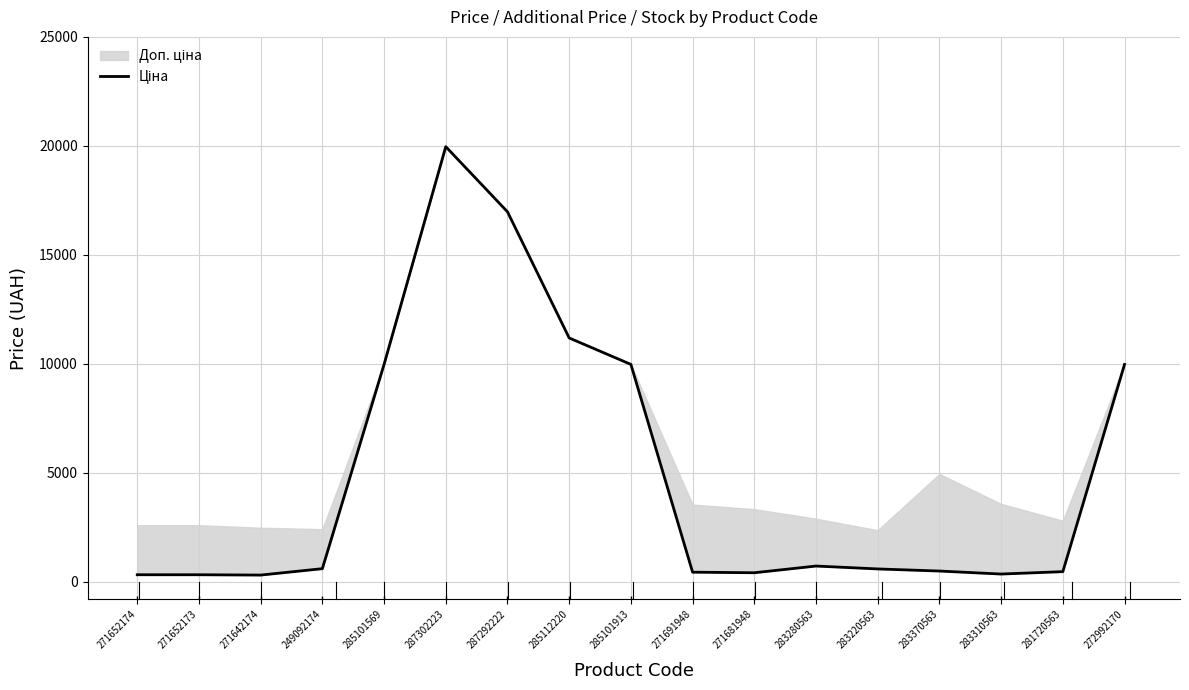

Which label corresponds to the largest value in the chart?

287302223